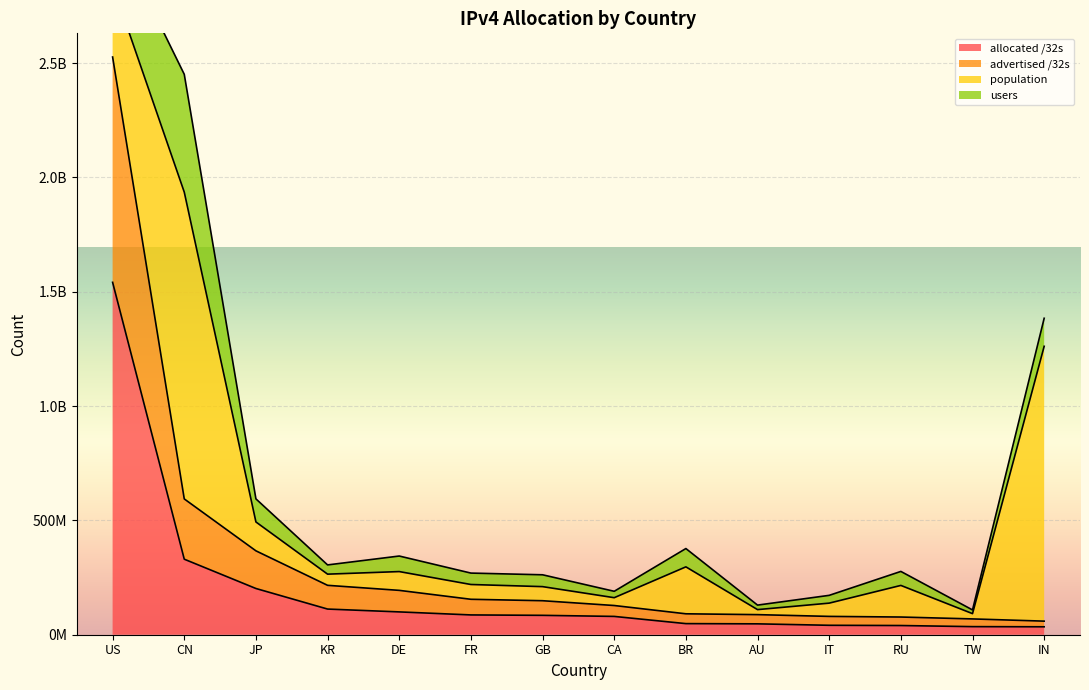

List the labels in order of advertised /32s value, largest first.

US, CN, JP, KR, DE, FR, GB, CA, BR, AU, IT, RU, TW, IN